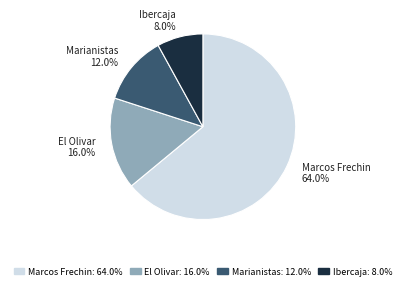

What portion of the pie excludes Marcos Frechin?

36.0%